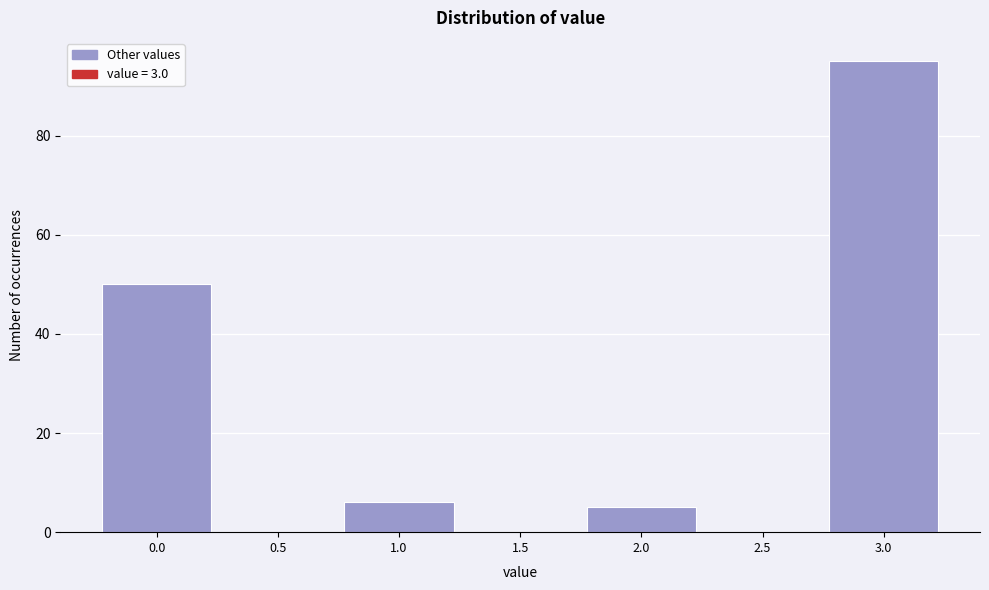

Reading left to right, extract all data points from this chart.

0.0=50	0.5=0	1.0=6	1.5=0	2.0=5	2.5=0	3.0=95